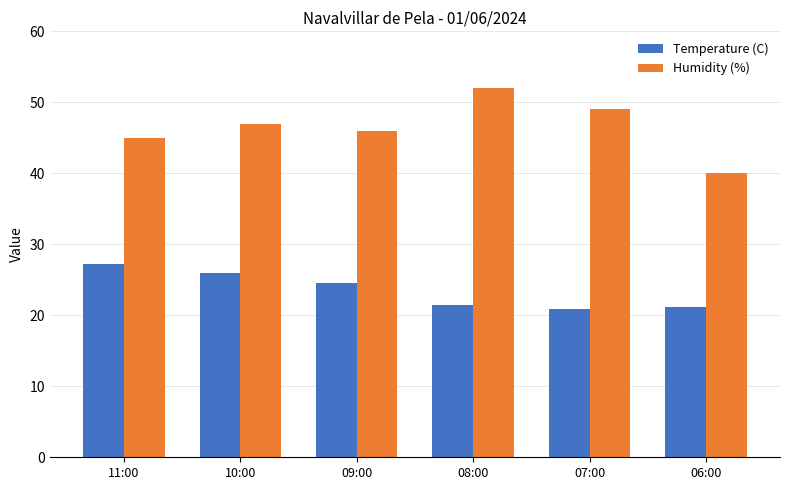

Count the number of categories in the chart.

6